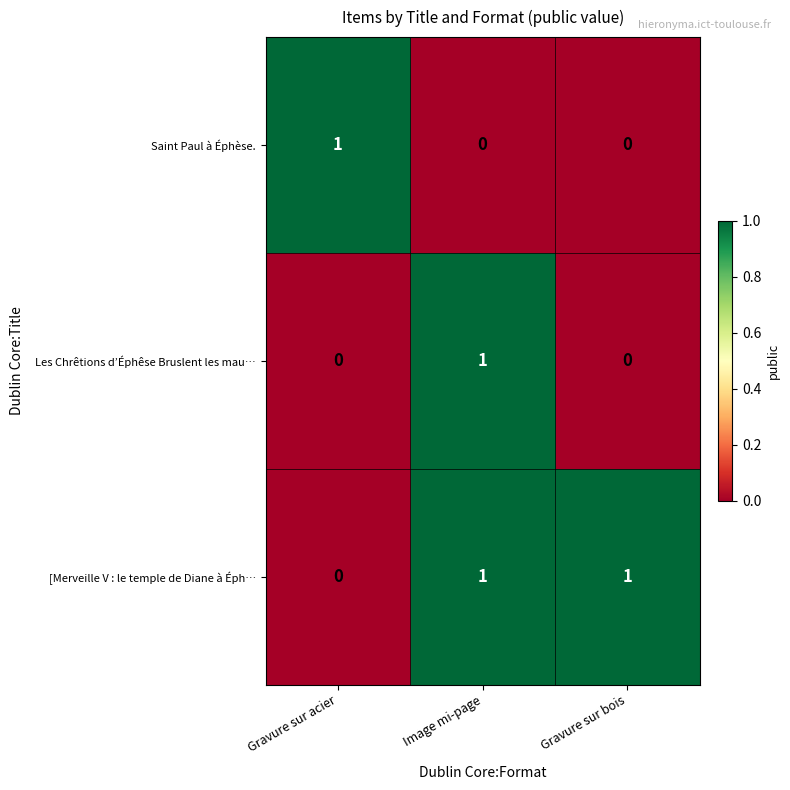

How many values in [Merveille V : le temple de Diane à Éph… are above zero?

2